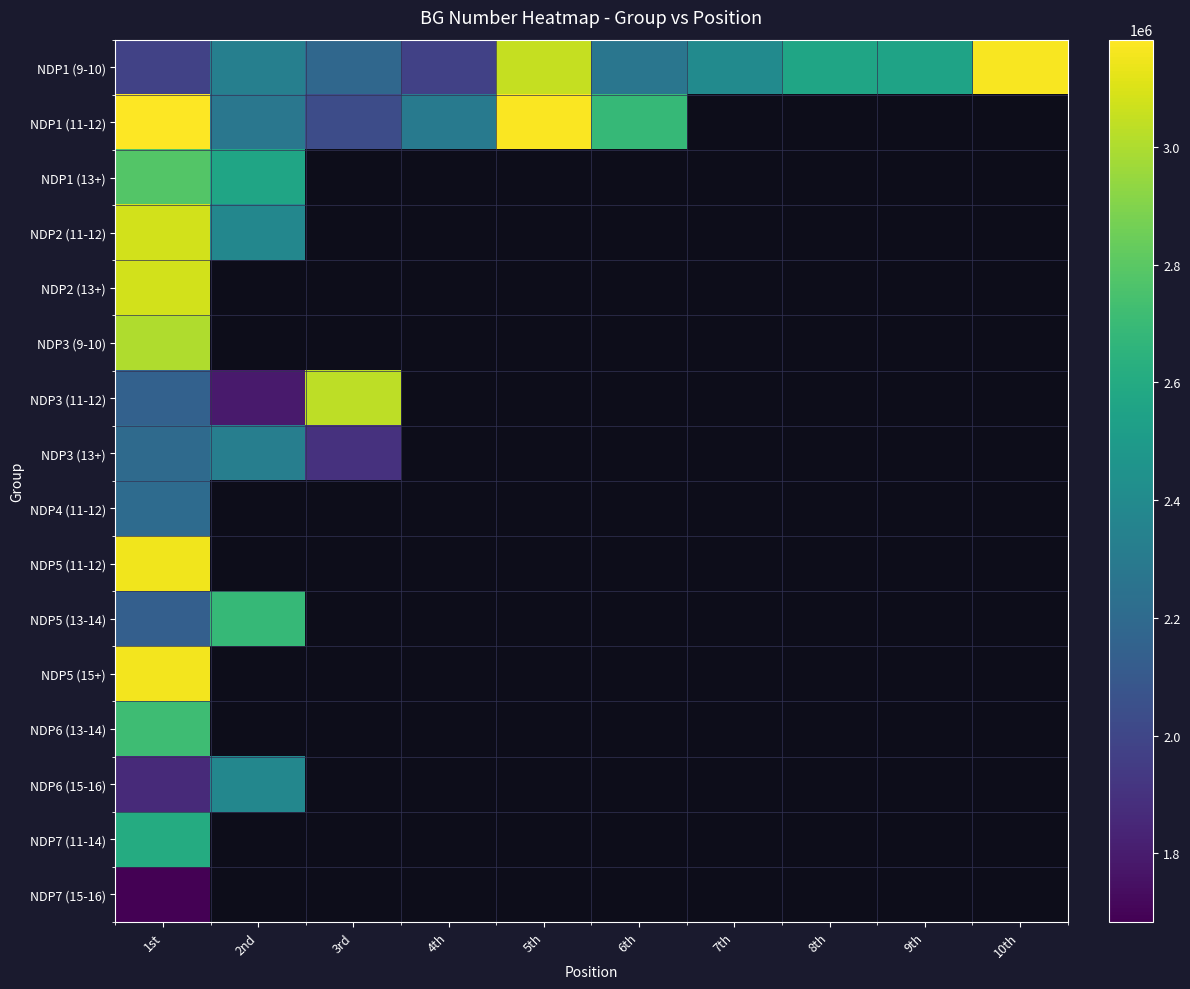

At which label does NDP3 (9-10) reach its minimum?

1st